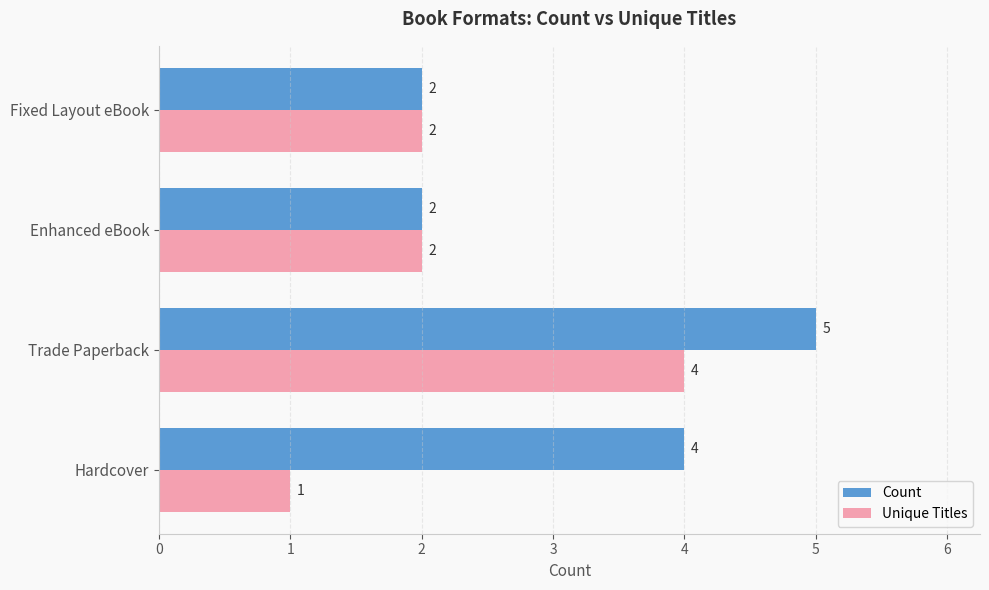

What is the average value of the Unique Titles series?

2